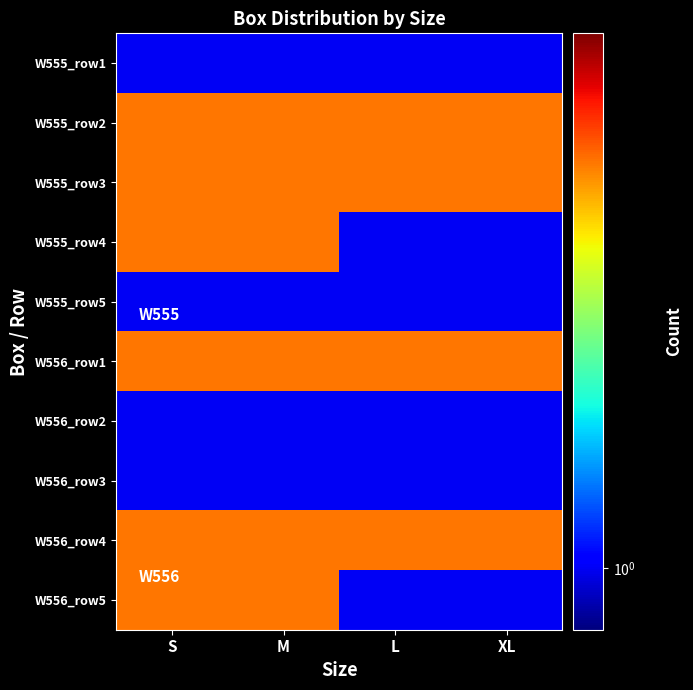

Reading left to right, list all the values displayed in this chart.

W555_row1: S=1	M=1	L=1	XL=1
W555_row2: S=2	M=2	L=2	XL=2
W555_row3: S=2	M=2	L=2	XL=2
W555_row4: S=2	M=2	L=1	XL=1
W555_row5: S=1	M=1	L=1	XL=1
W556_row1: S=2	M=2	L=2	XL=2
W556_row2: S=1	M=1	L=1	XL=1
W556_row3: S=1	M=1	L=1	XL=1
W556_row4: S=2	M=2	L=2	XL=2
W556_row5: S=2	M=2	L=1	XL=1